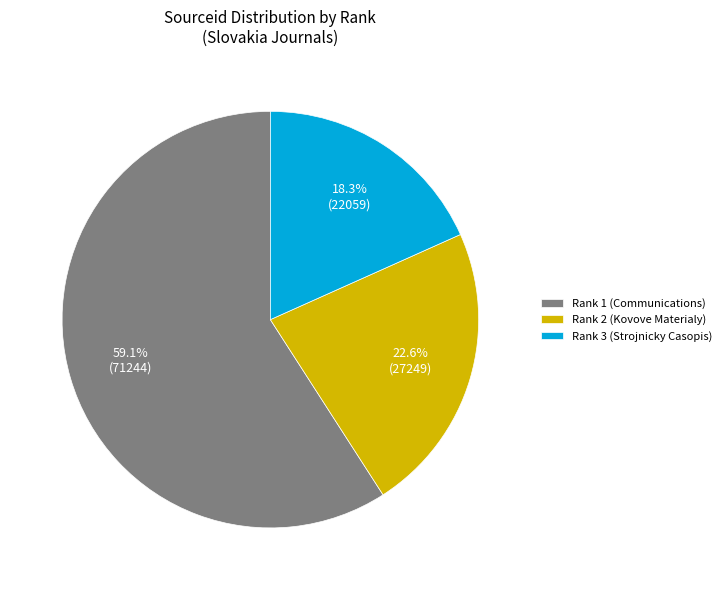

To the nearest percent, what is the difference between the largest and smallest slice percentages?

41%